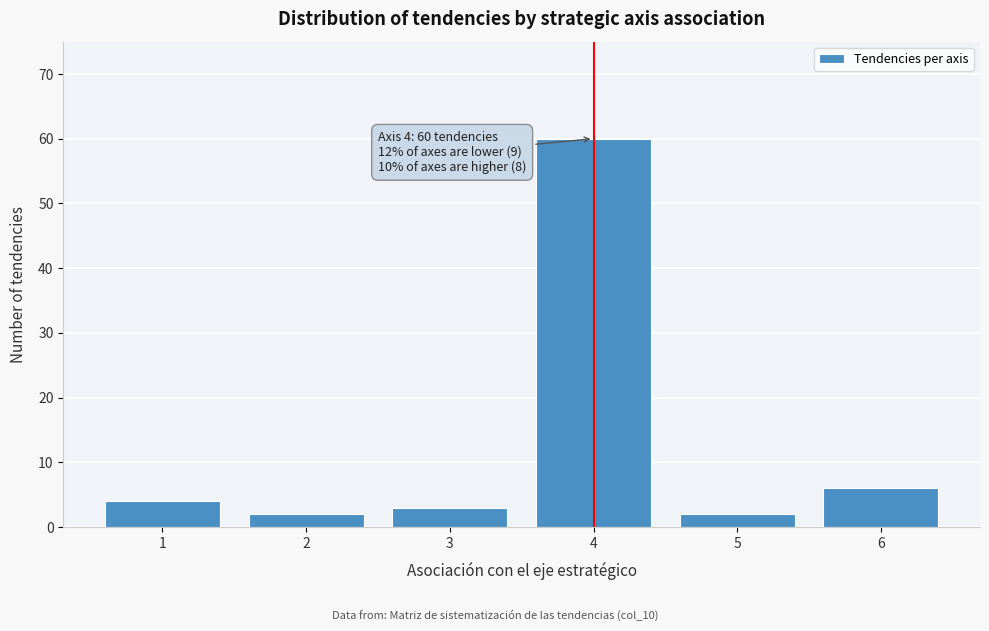

Reading left to right, list all the values displayed in this chart.

1=4	2=2	3=3	4=60	5=2	6=6